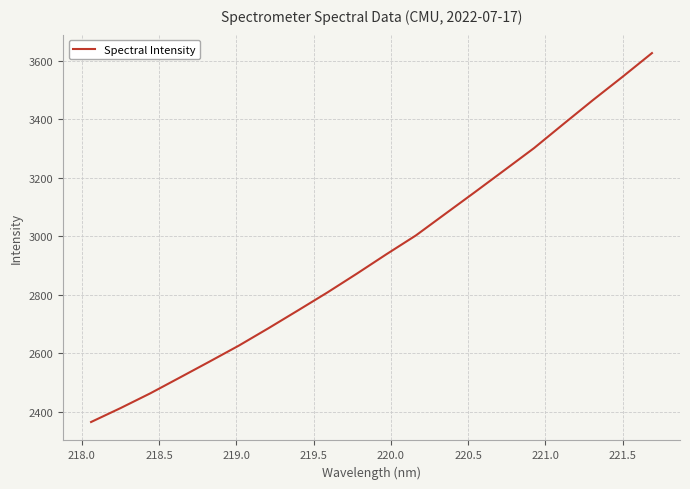

What is the greatest value displayed?

3626.7